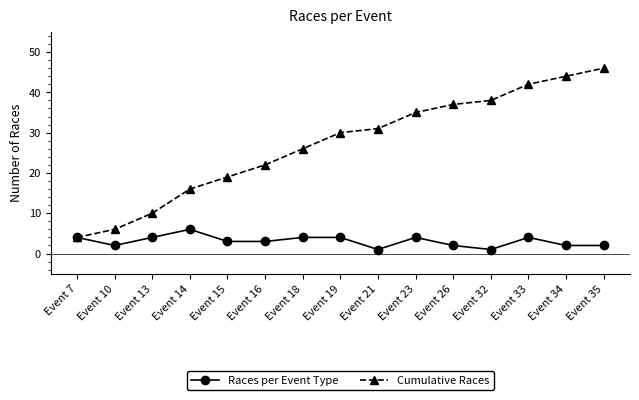

Which series changed the most between Event 10 and Event 16?

Cumulative Races